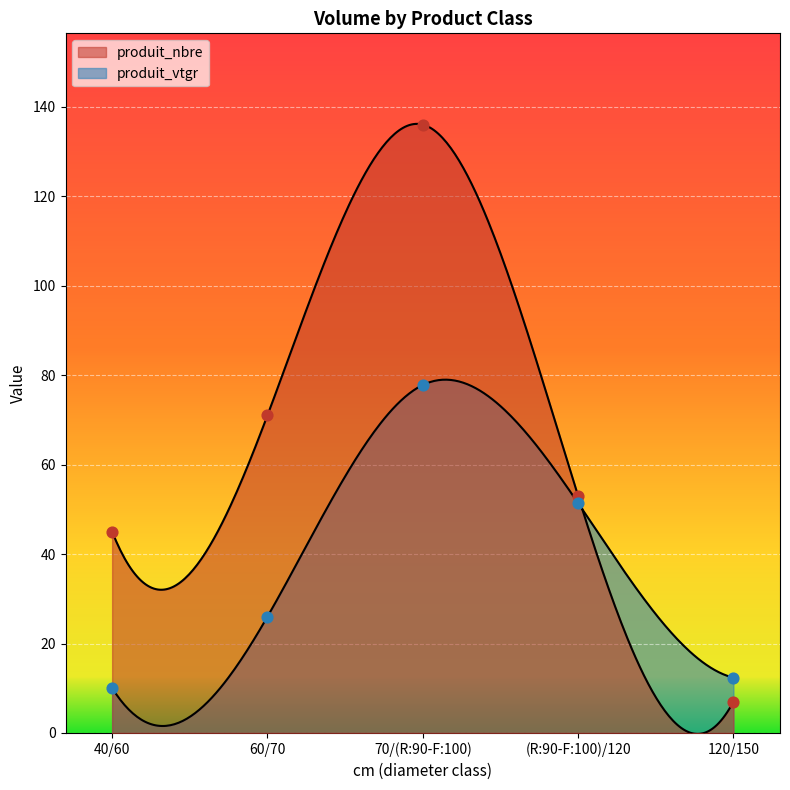

At which category is the sum across all series the highest?

70/(R:90-F:100)